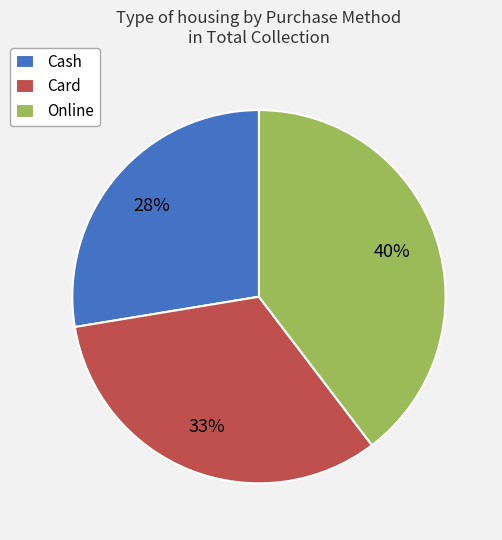

Is there any slice that represents more than half of the pie?

No